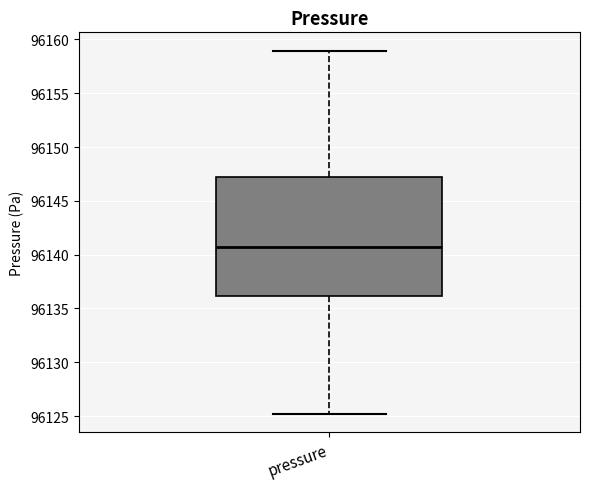

Where does the lower whisker of the box for pressure end on the y-axis? The values are not printed on the chart, so give them approximately, as read against the axis.

96125.0